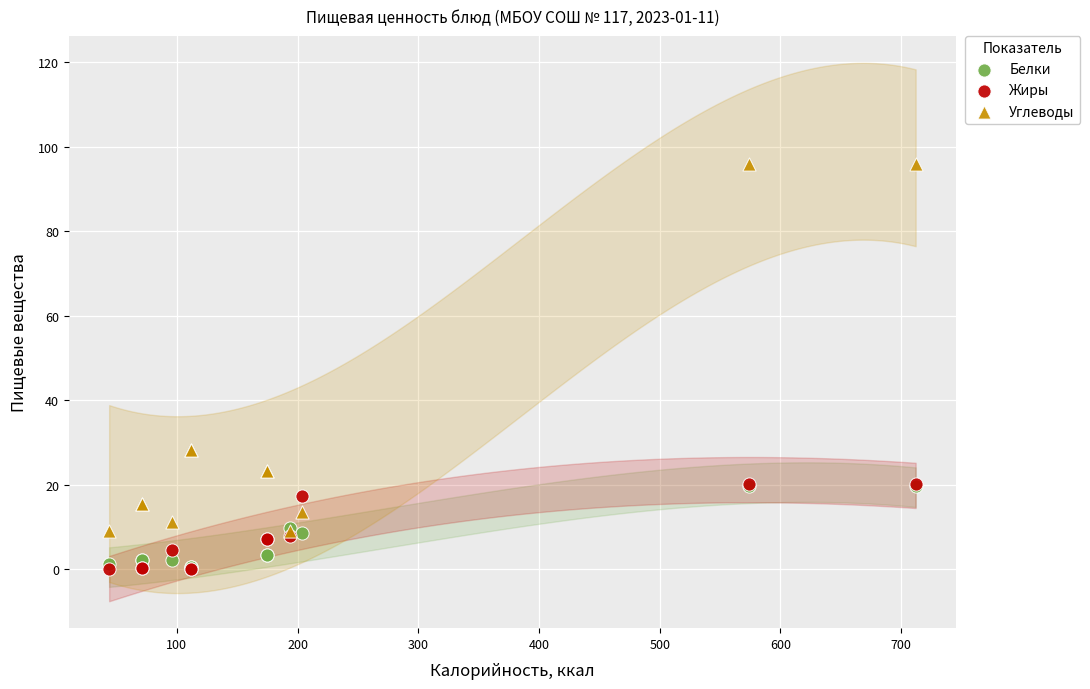

Which series contains the highest Y value?

Углеводы